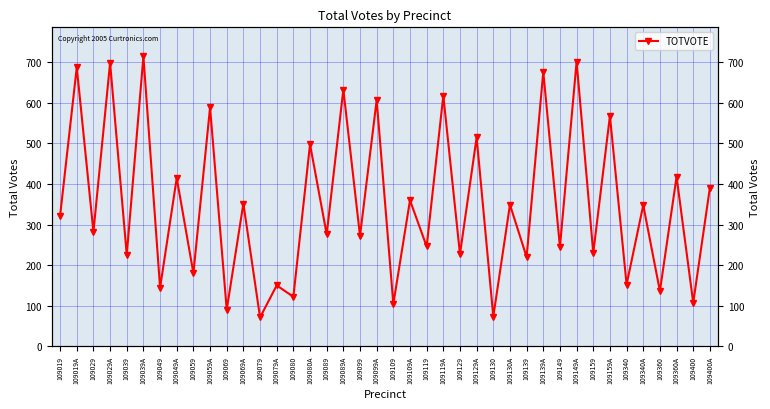

At which category does the chart reach its minimum across all series?

109079